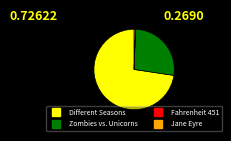

Approximately how many times larger is the value at Zombies vs. Unicorns compared to Different Seasons?

0.4